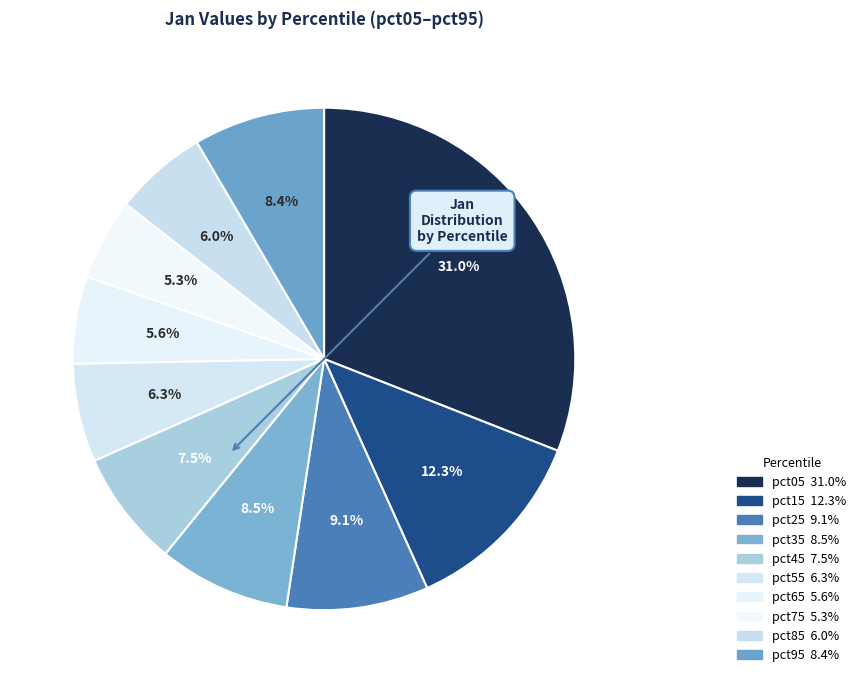

True or false: pct45 accounts for 7% of the total.

True